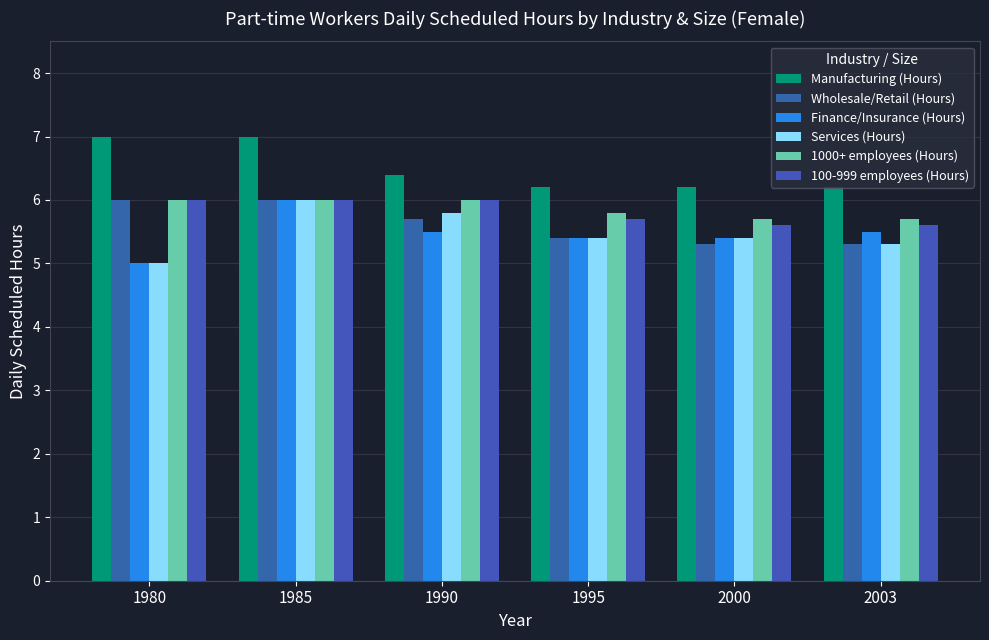

The value of Wholesale/Retail (Hours) at 1995 is 5.4. True or false?

True